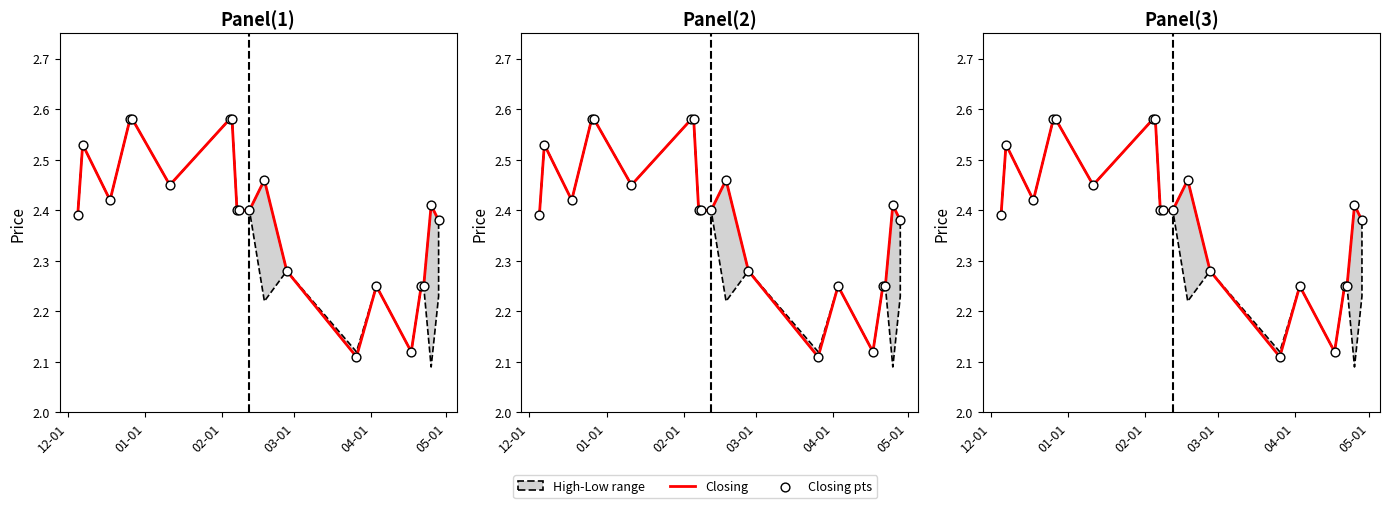

Which series has the largest total across all categories?

Closing